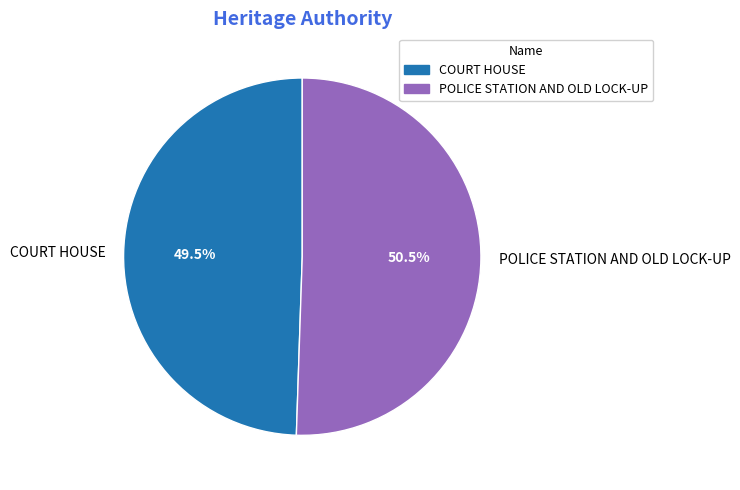

To the nearest percent, what is the difference between the largest and smallest slice percentages?

1%